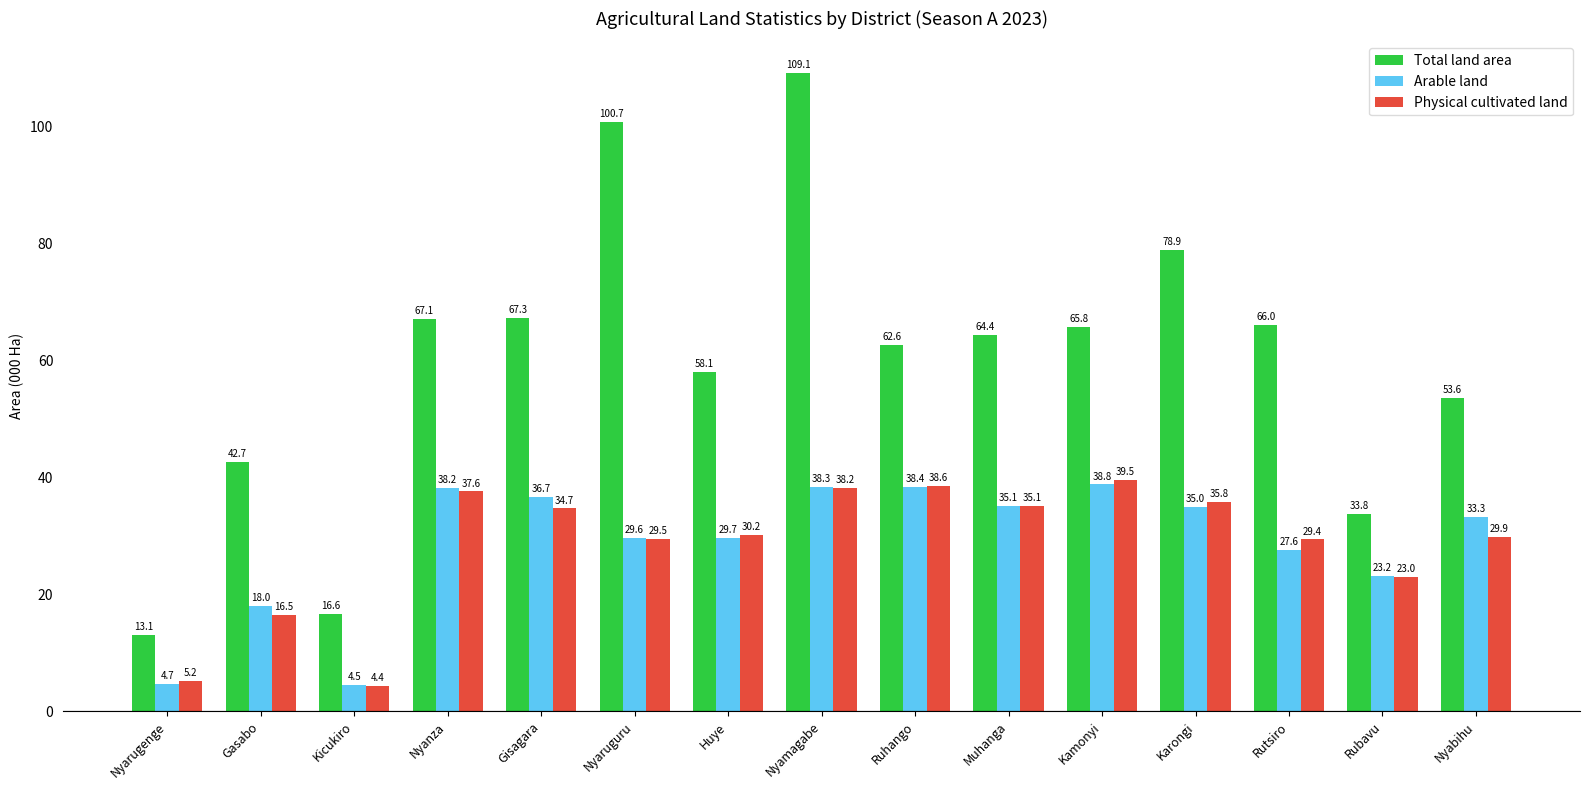

What is the difference between the highest and lowest values at Ruhango?

24.2